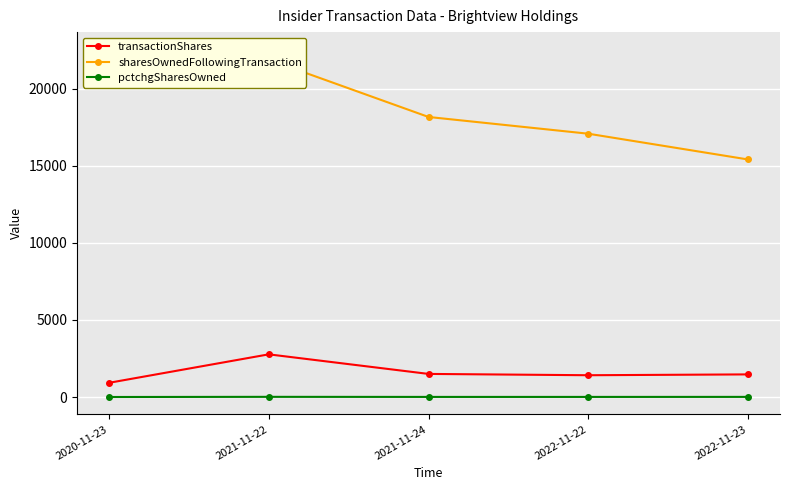

How many pctchgSharesOwned values are between 9 and 11?

3